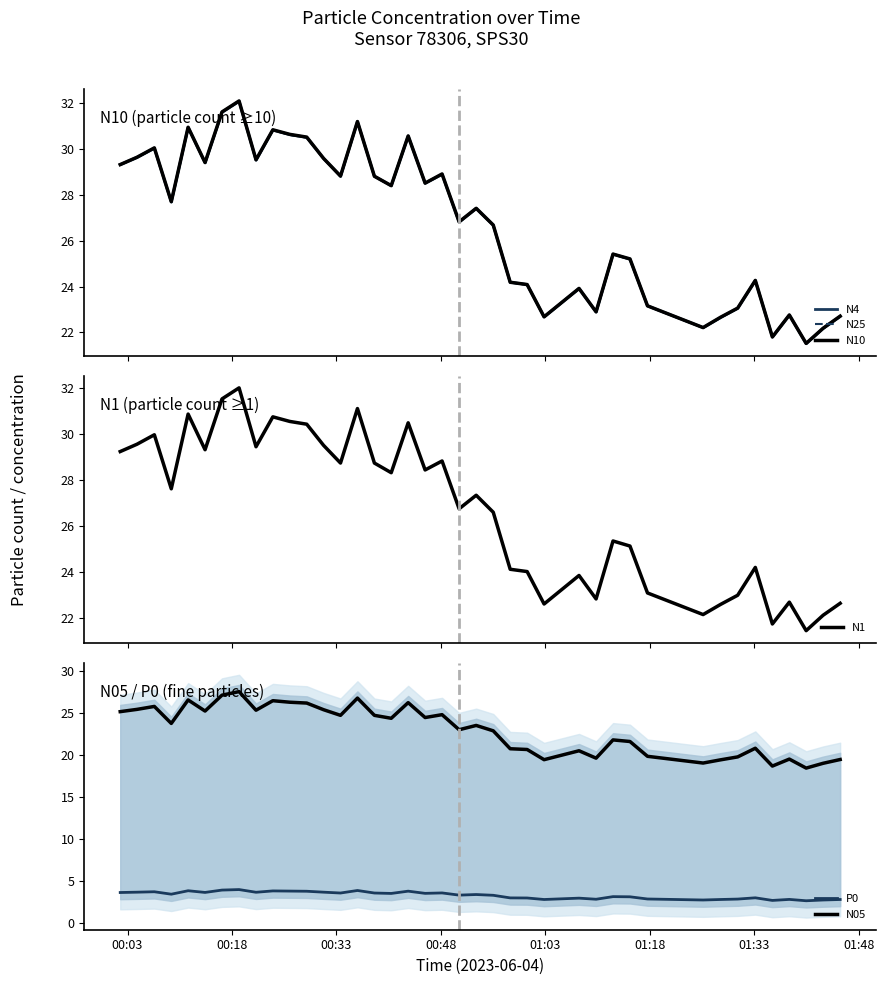

True or false: N10 and N4 cross at least once.

False